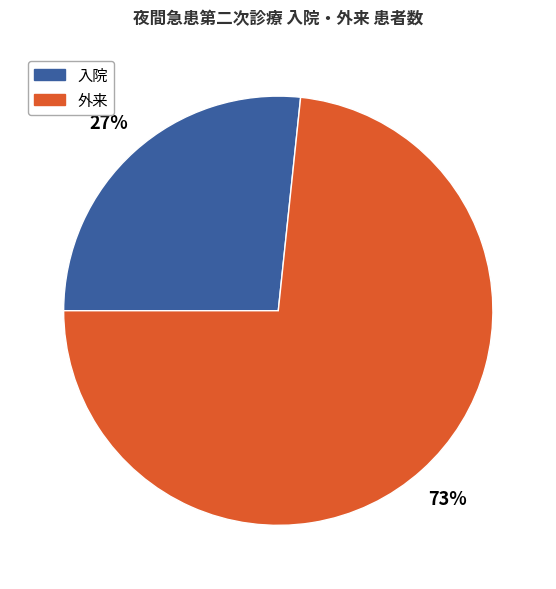

Is there a majority slice in this chart?

Yes